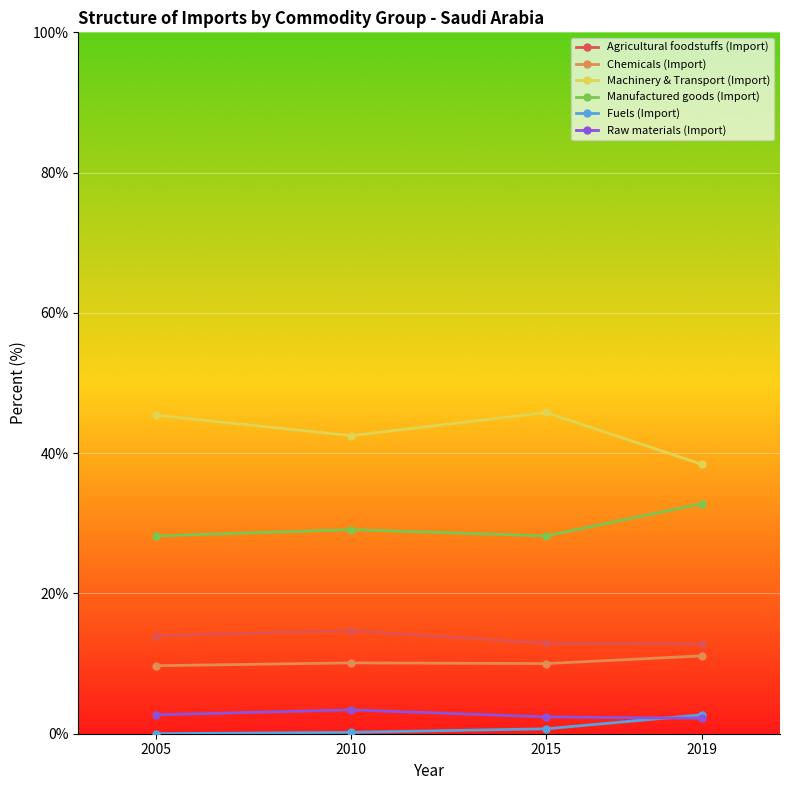

True or false: Raw materials (Import) has a value of 2.2 at 2019.

True